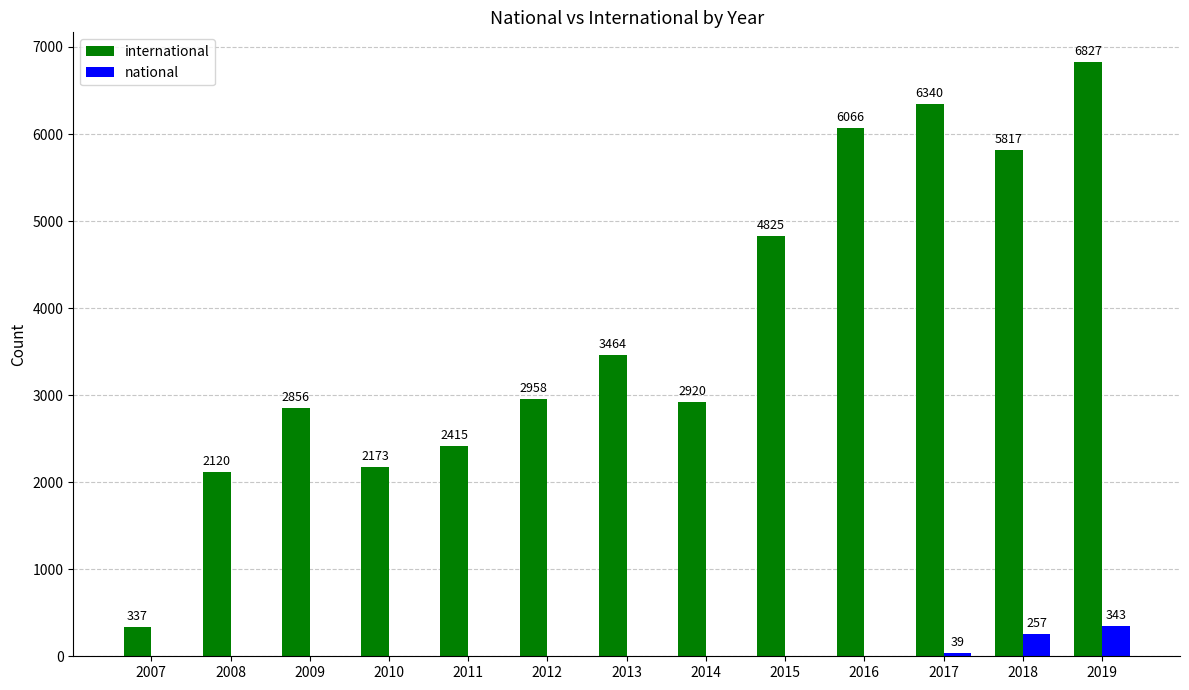

At which category is the sum across all series the highest?

2019